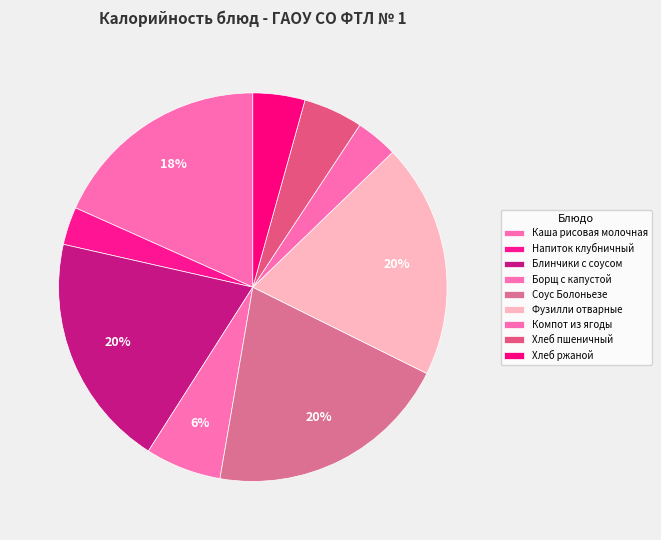

How many segments does this pie chart have?

9